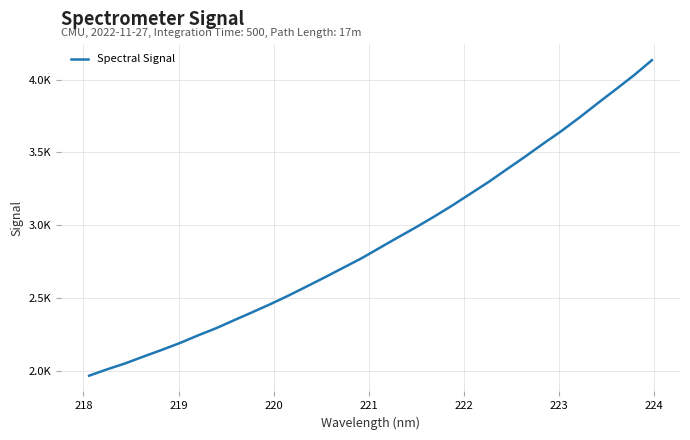

Is this an area chart (filled region under the line)?

No